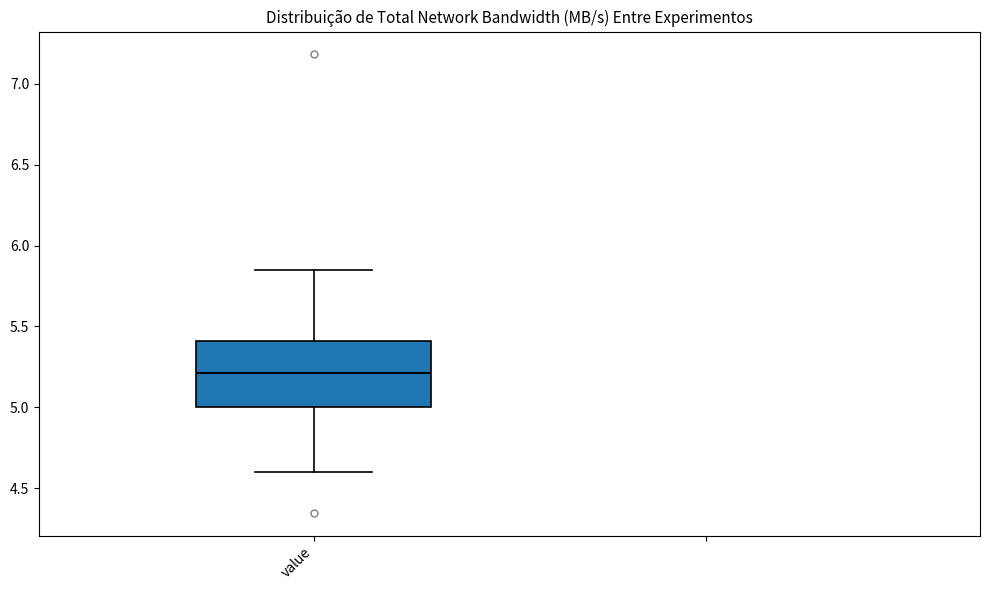

Where does the median line of the box for value sit on the y-axis? The values are not printed on the chart, so give them approximately, as read against the axis.

5.20